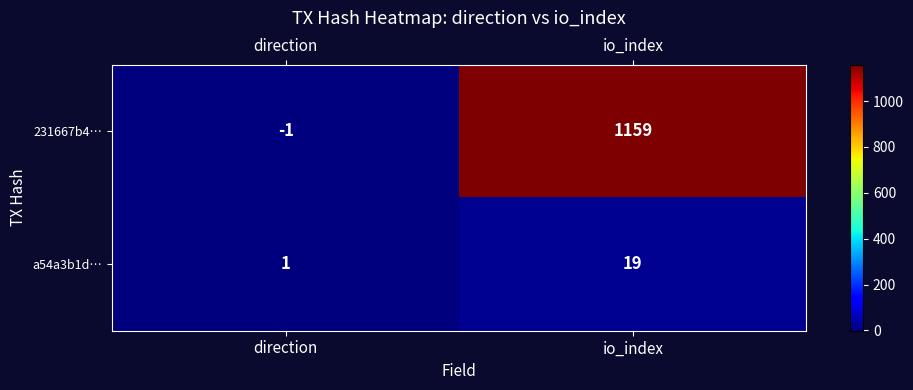

The value of a54a3b1d… at direction is 2. True or false?

False